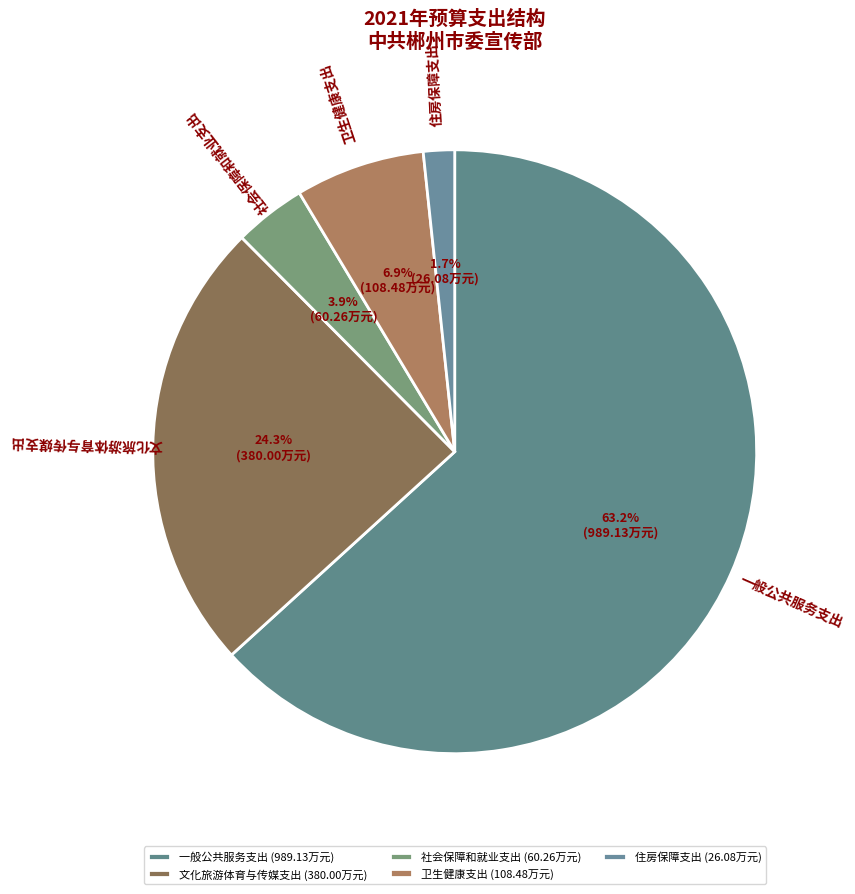

Which slice is the largest?

一般公共服务支出